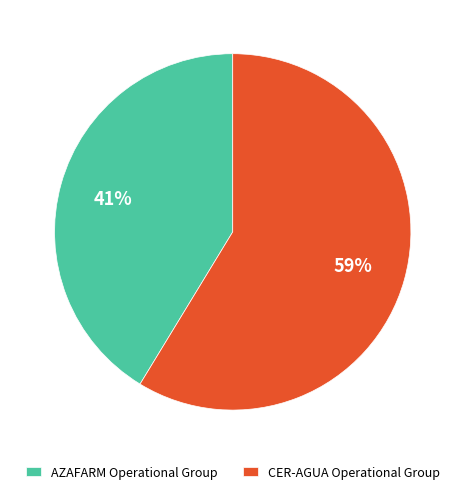

Is it true that CER-AGUA Operational Group is 59% of the pie?

True